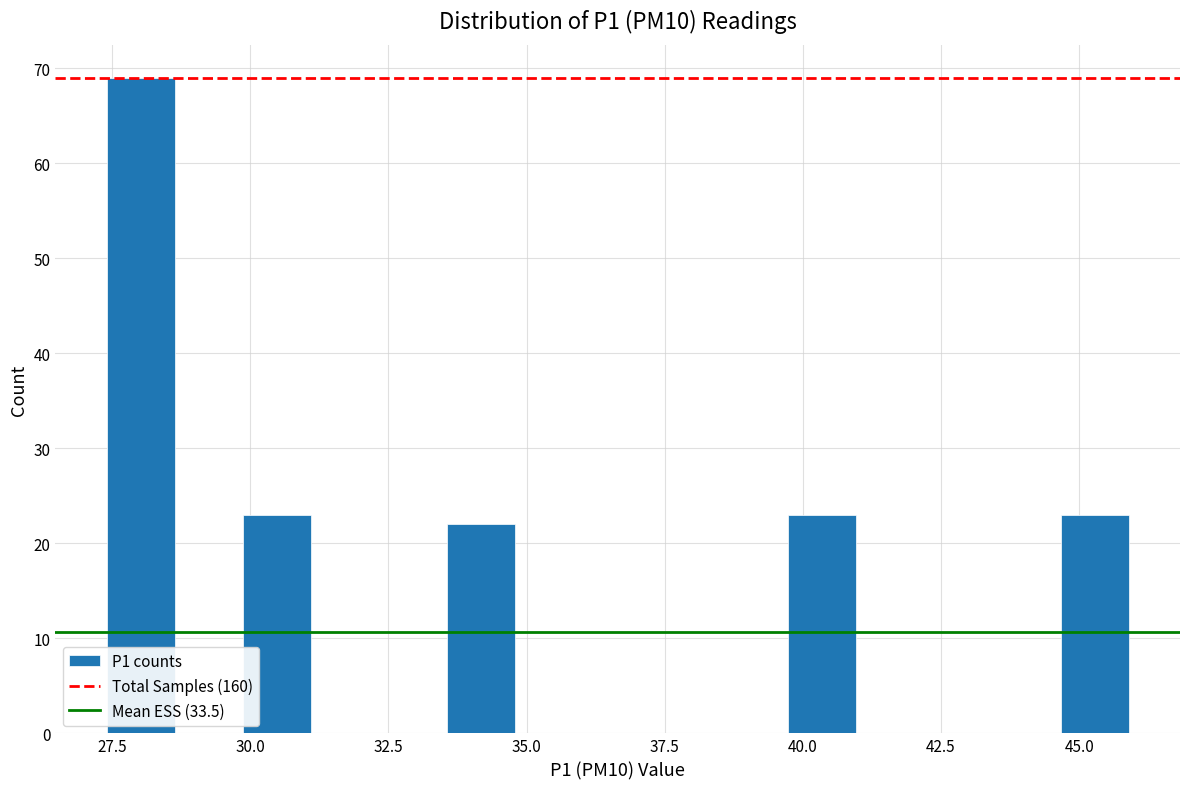

Read against the x-axis, roughly where is the centre of the tallest bar?

28.0